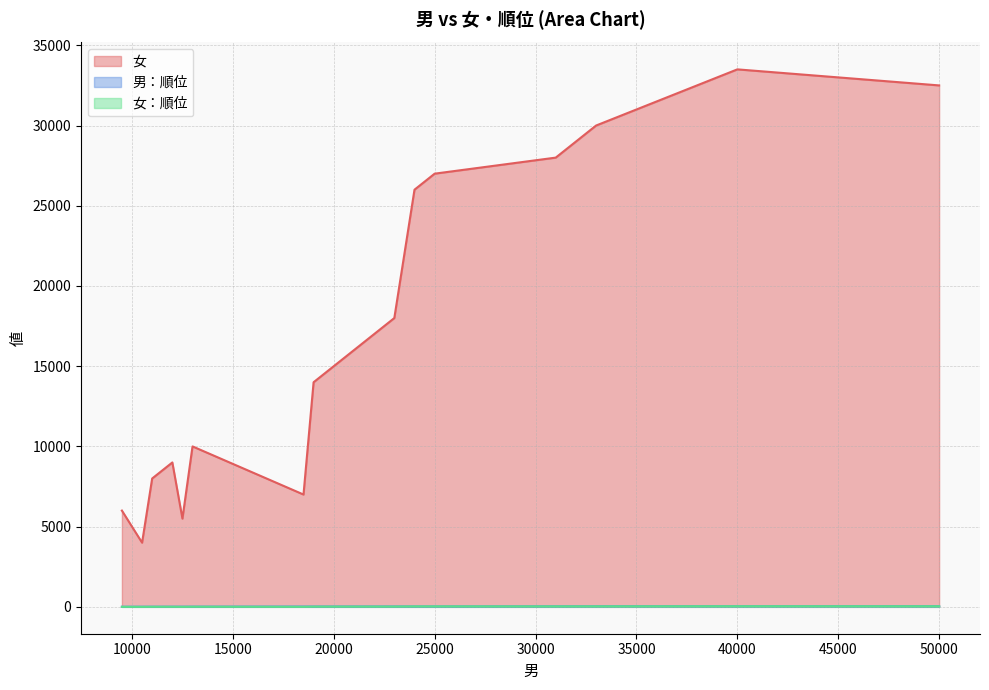

Which has a higher value, 24000 or 18500?

24000